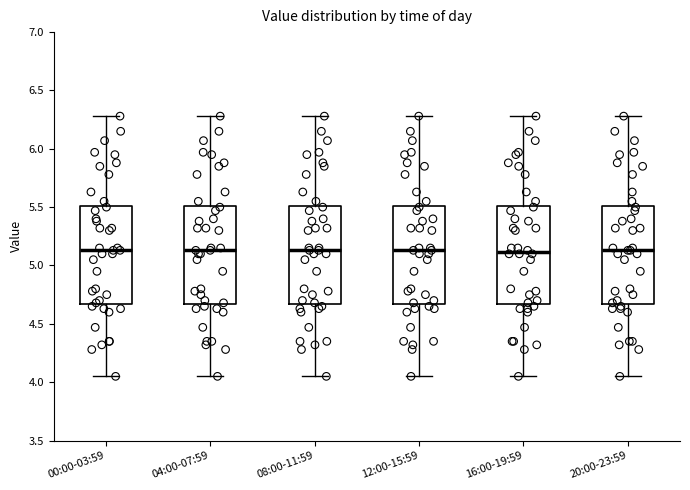

Where does the lower whisker of the box for 16:00-19:59 end on the y-axis? The values are not printed on the chart, so give them approximately, as read against the axis.

4.05